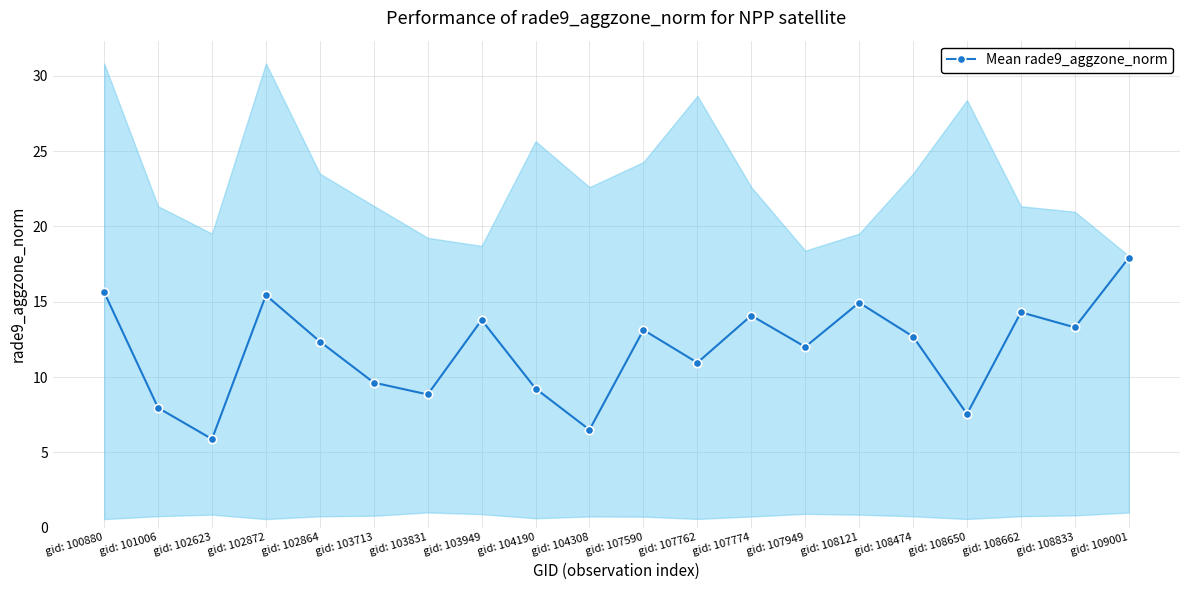

Is this an area chart (filled region under the line)?

No